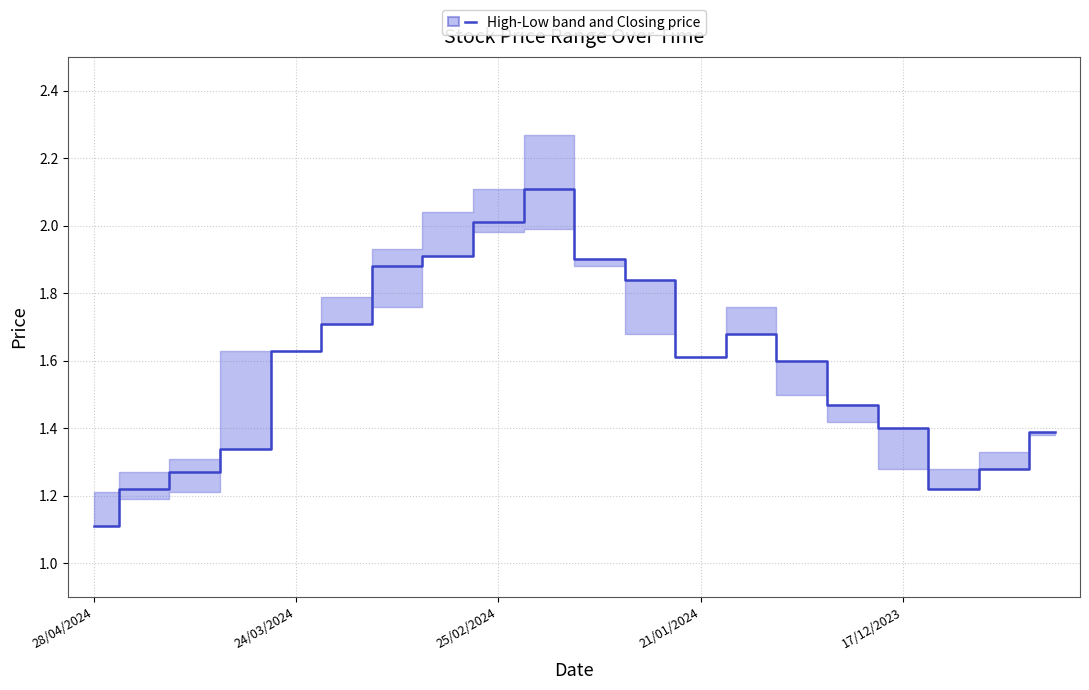

Which has a higher value, 7 or 21/01/2024?

7